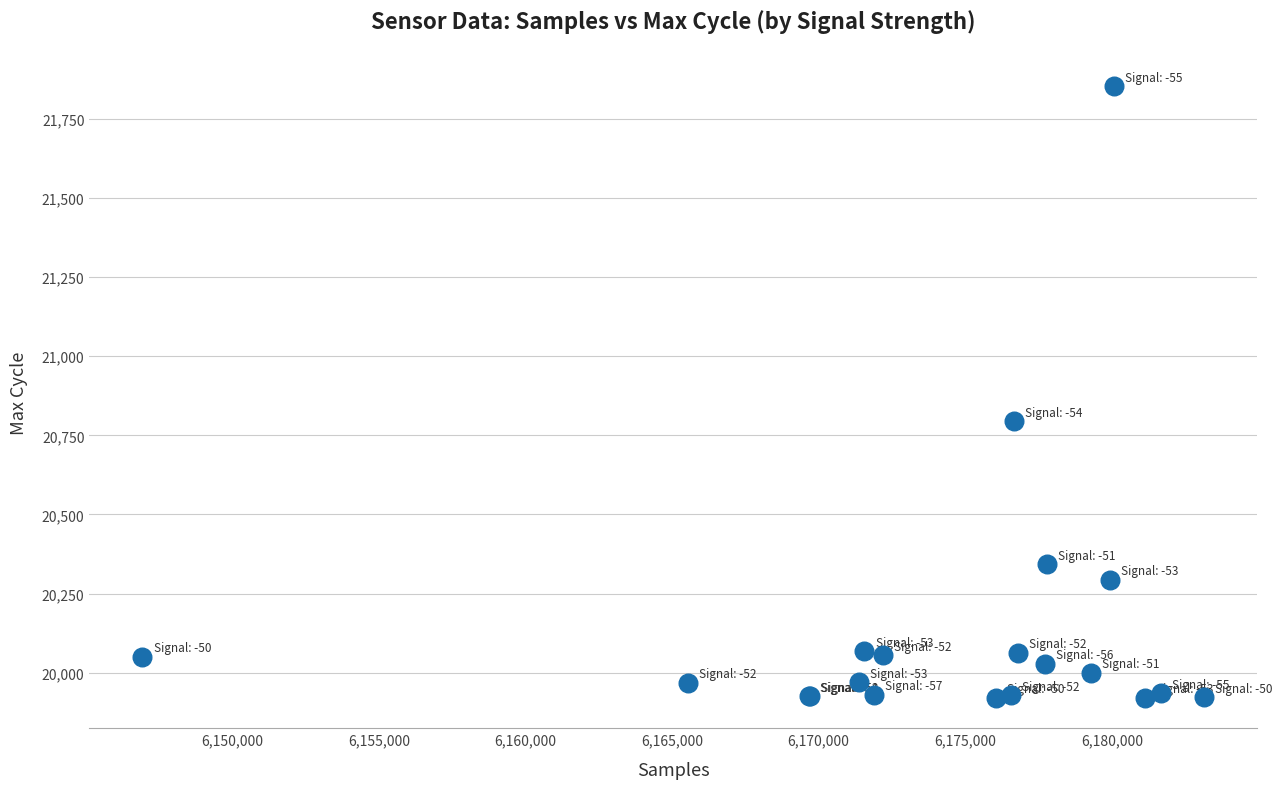

What Y value in the scatter plot is closest to 20887?

20795